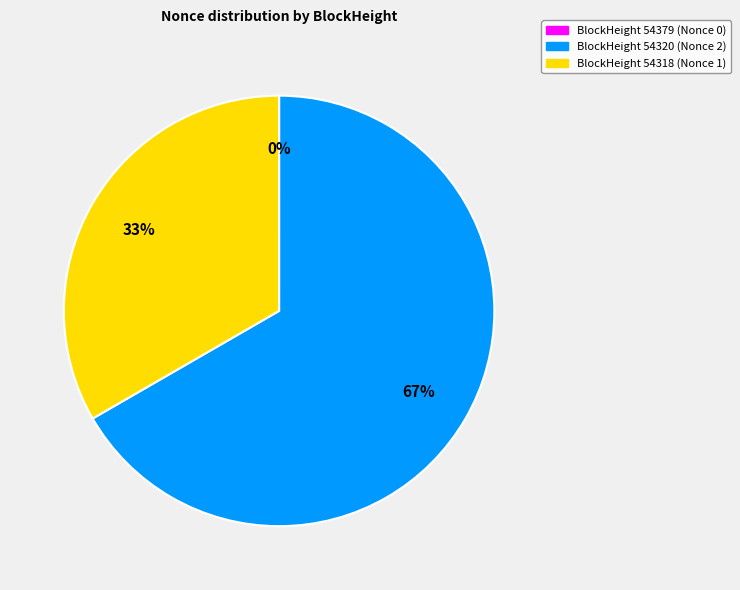

To the nearest percent, what percentage of the pie is BlockHeight 54318 (Nonce 1)?

33%